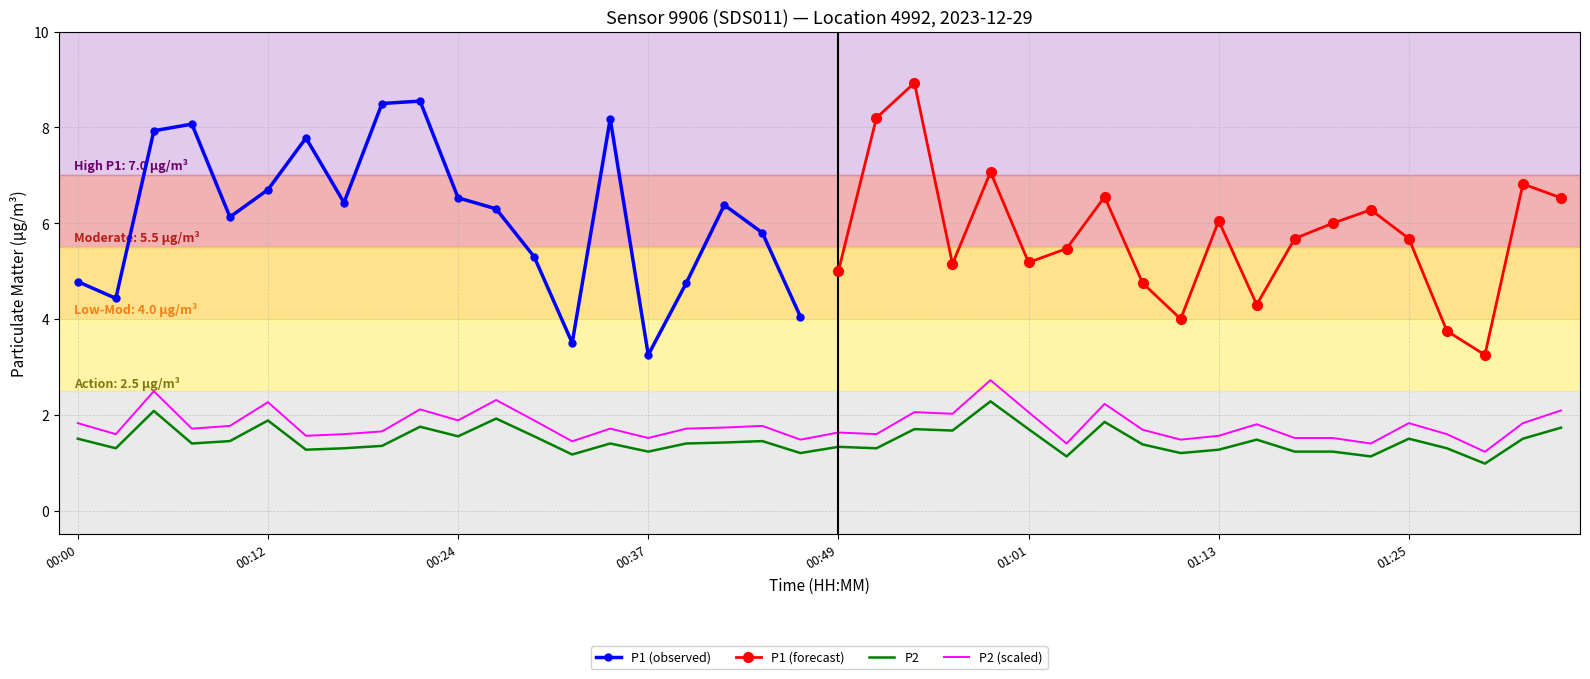

What is the minimum value for P2 (scaled)?

1.2